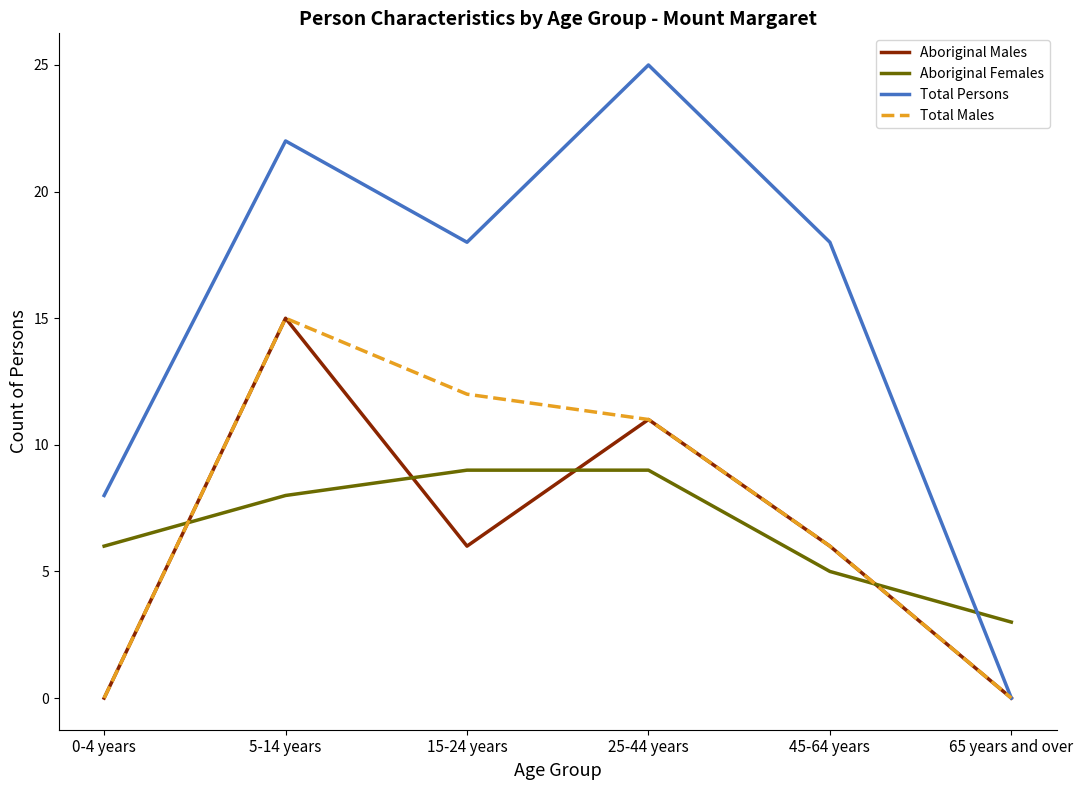

At which label does Aboriginal Males reach its peak?

5-14 years